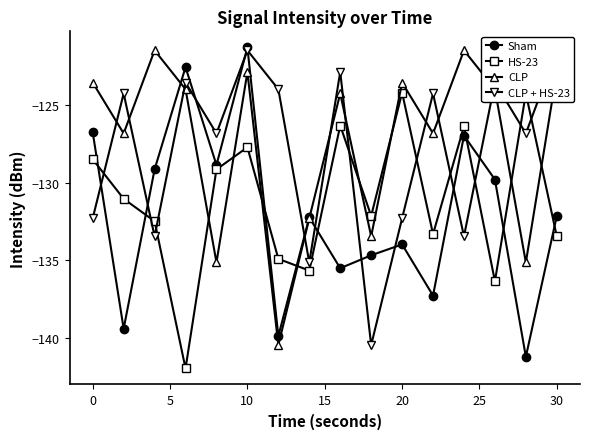

In Sham, how many points are lower than both neighbors (excluding endpoints)?

6